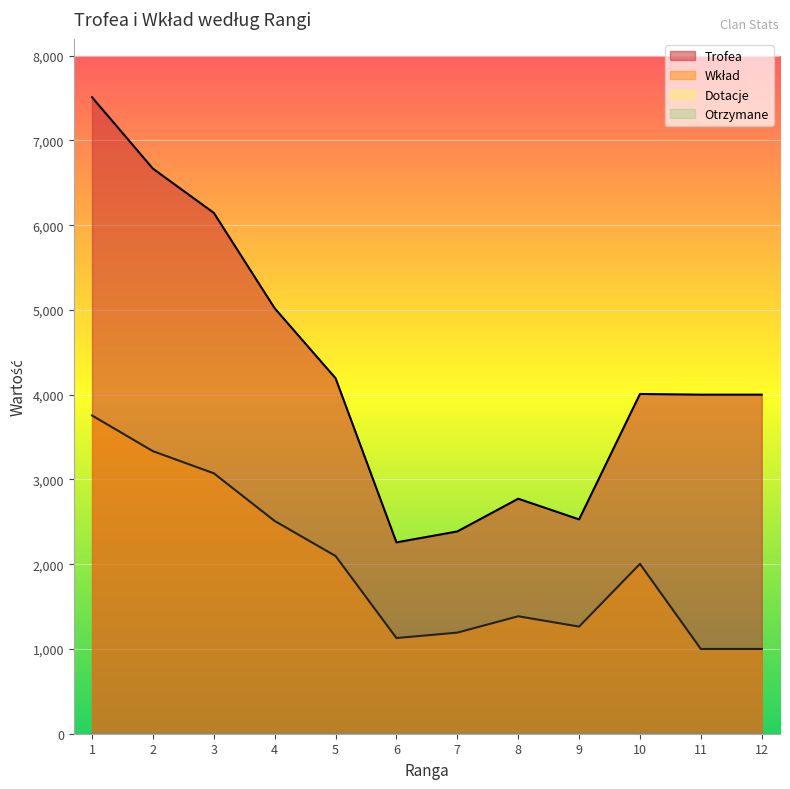

At how many categories does at least one series exceed 6304?

2